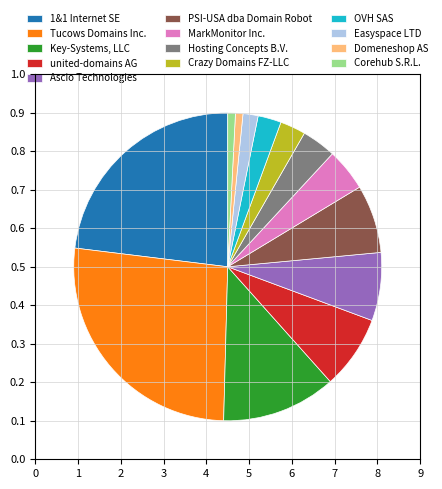

Which slice is the largest?

Tucows Domains Inc.